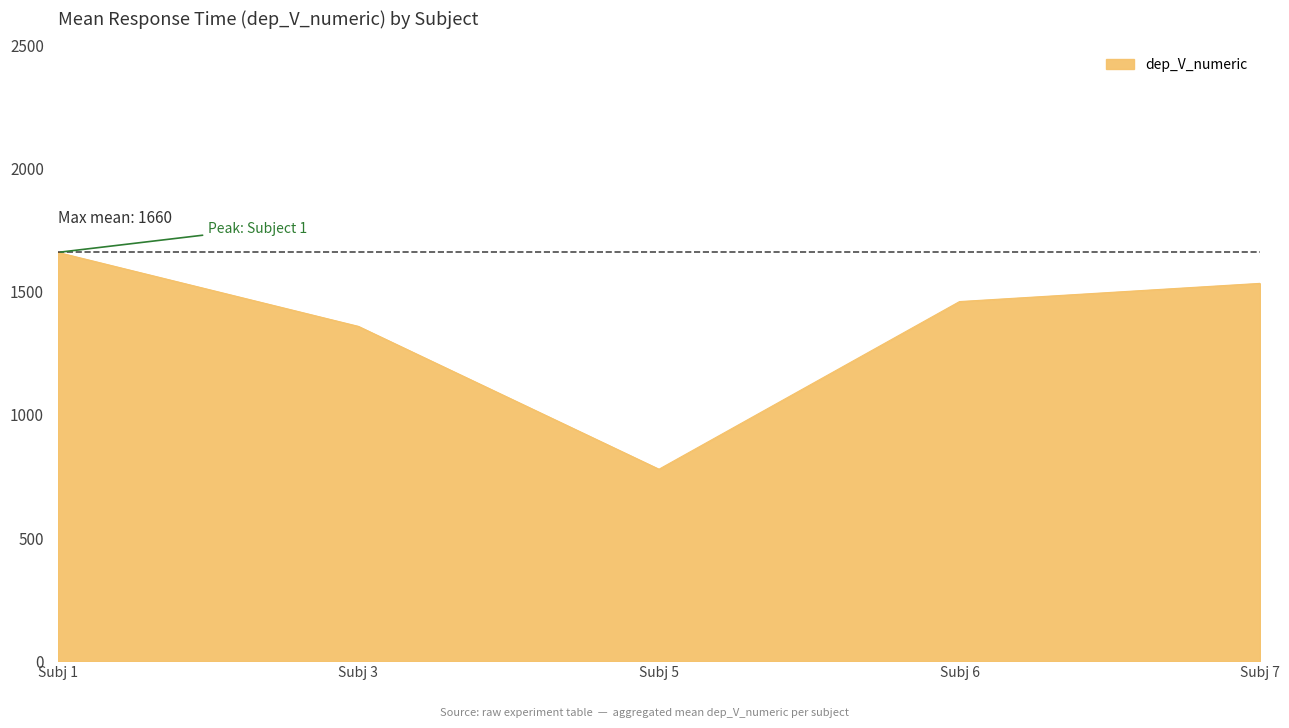

Read the value at Subj 6.

1460.2